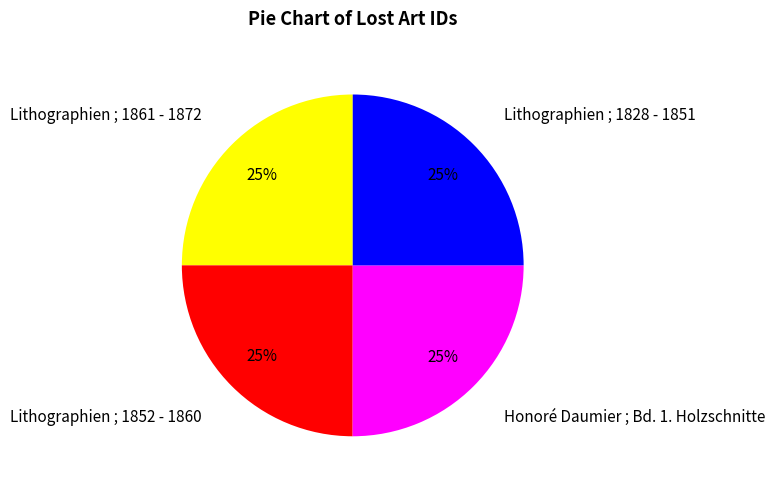

Is there any slice that represents more than half of the pie?

No